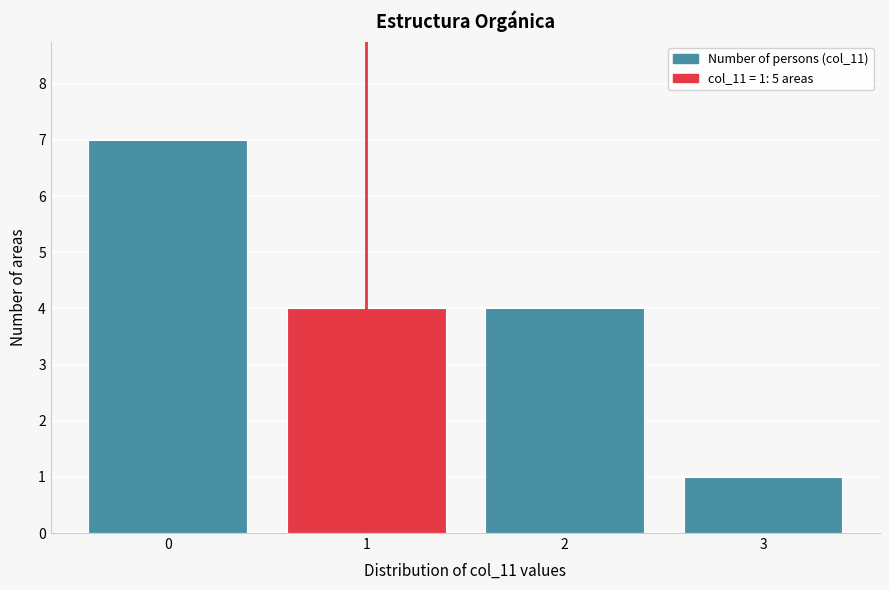

Which range on the x-axis has the tallest bar?

-0.5 to 0.5